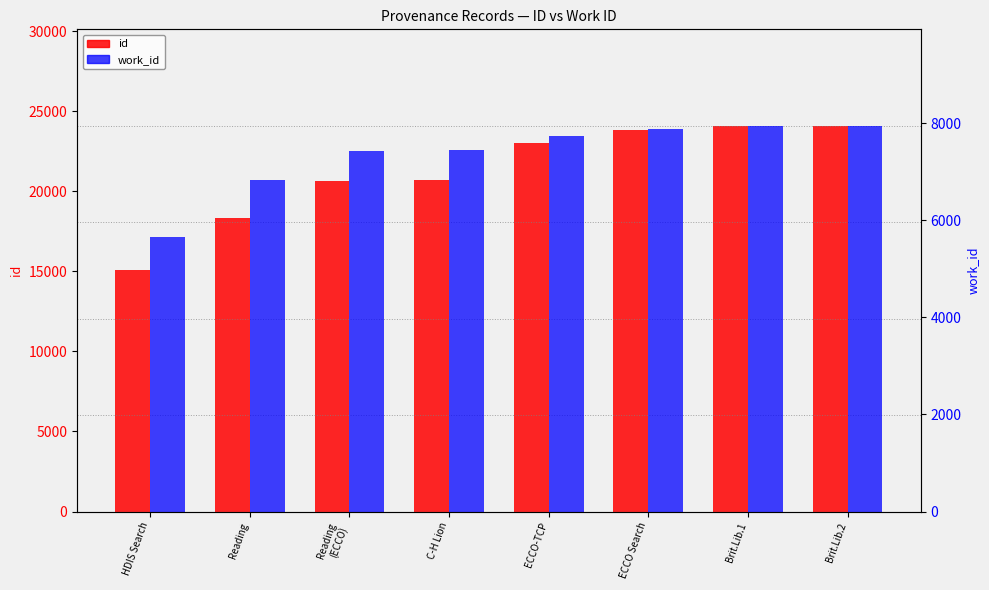

List the labels in order of id value, smallest first.

HDIS Search, Reading, Reading
(ECCO), C-H Lion, ECCO-TCP, ECCO Search, Brit.Lib.1, Brit.Lib.2